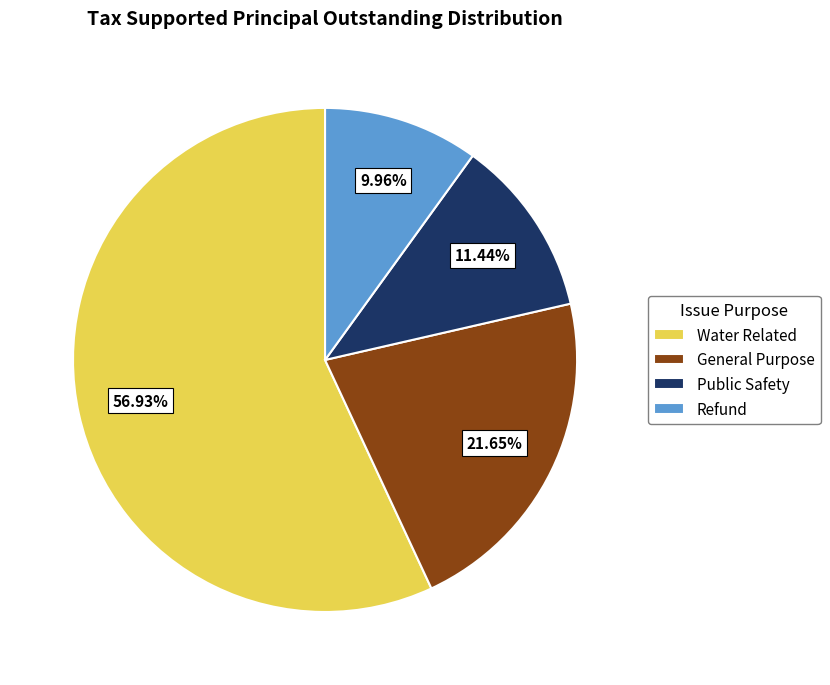

What is the majority slice?

Water Related